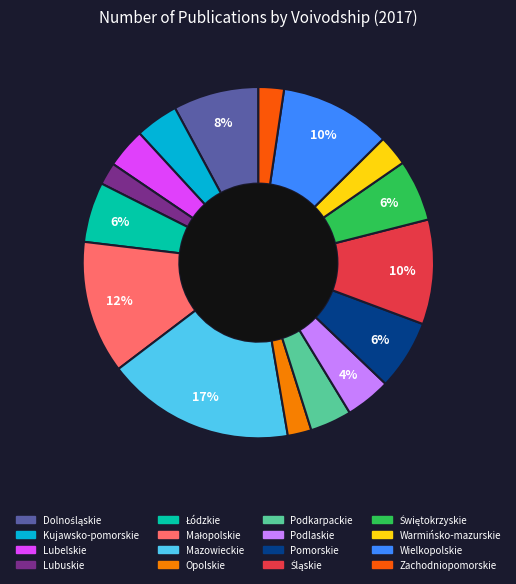

To the nearest percent, what is the difference between the largest and smallest slice percentages?

15%